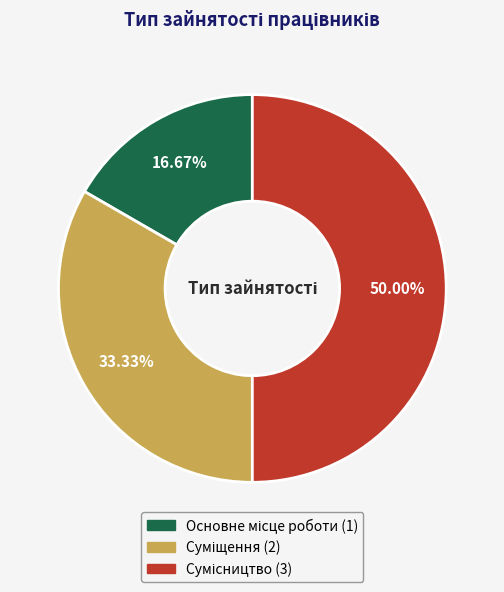

How many segments does this pie chart have?

3